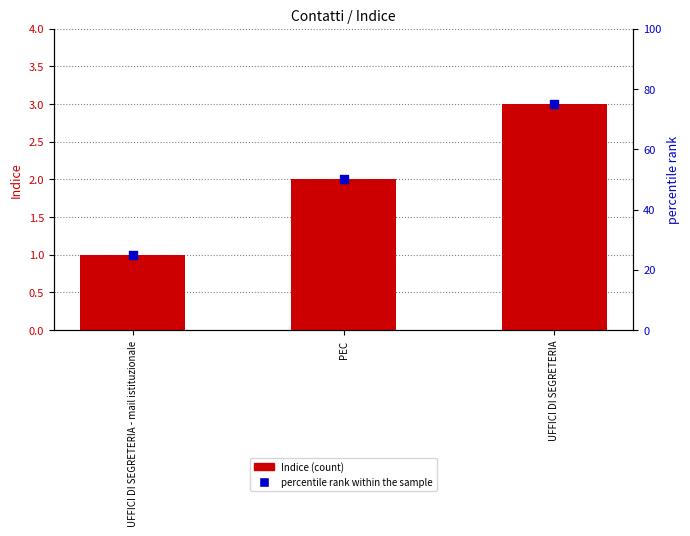

Which series has the largest total across all categories?

percentile rank within the sample